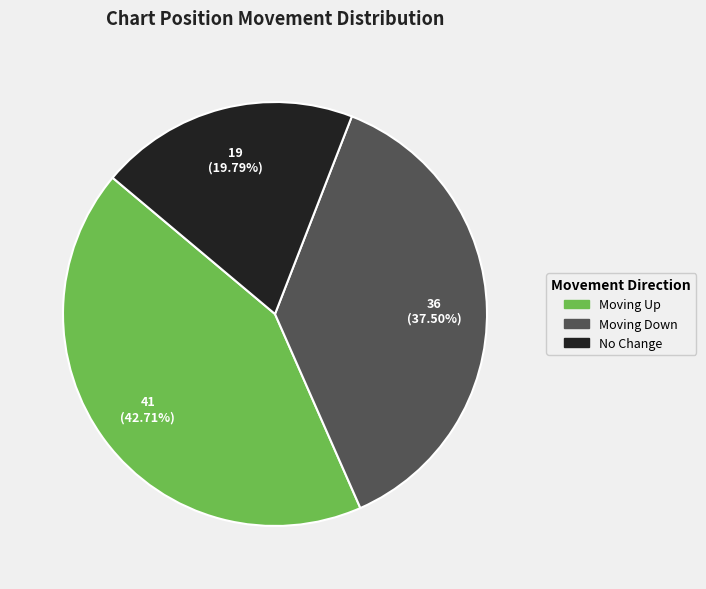

Is there any slice that represents more than half of the pie?

No